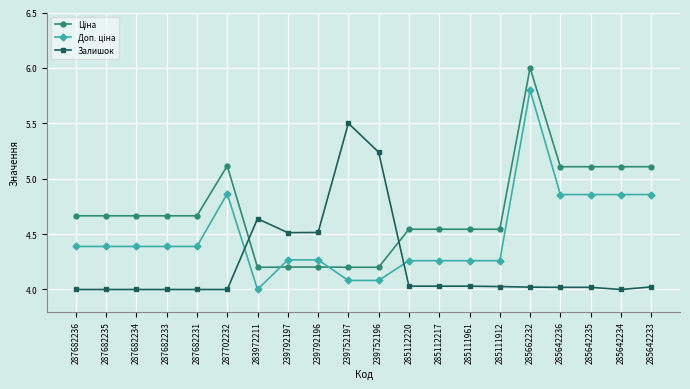

What is the total value across all series at 287682235?

13.1